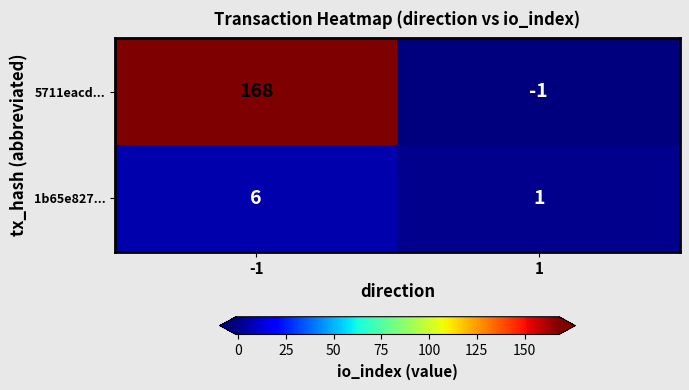

Reading left to right, list all the values displayed in this chart.

5711eacd...: 168	-1
1b65e827...: 6	1